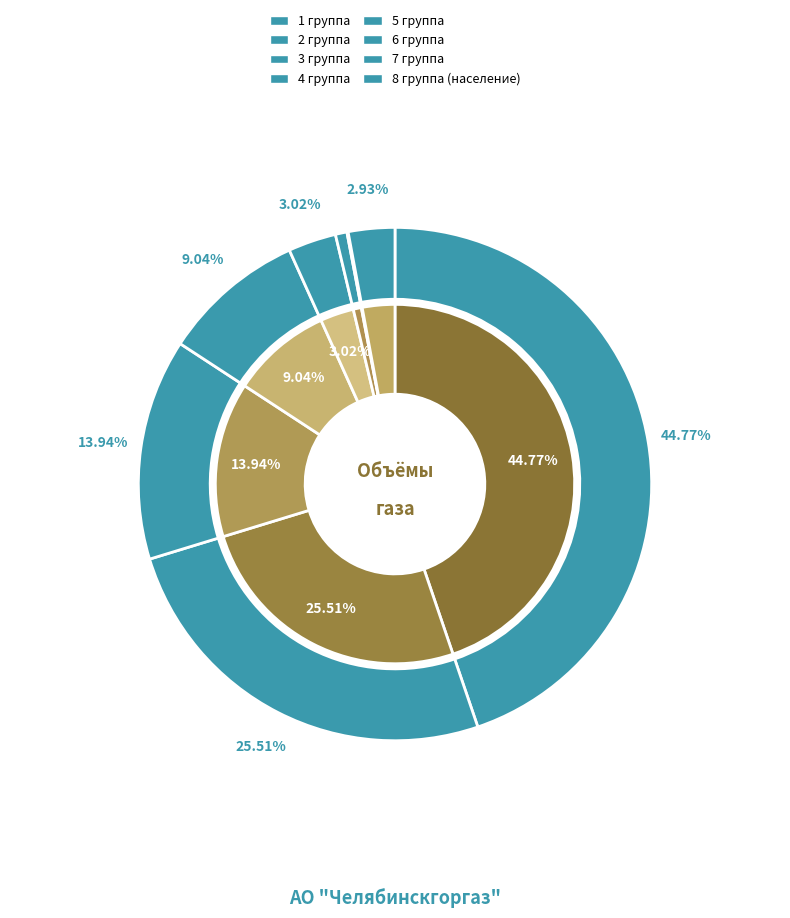

To the nearest percent, what percentage of the pie is 6 группа?

1%